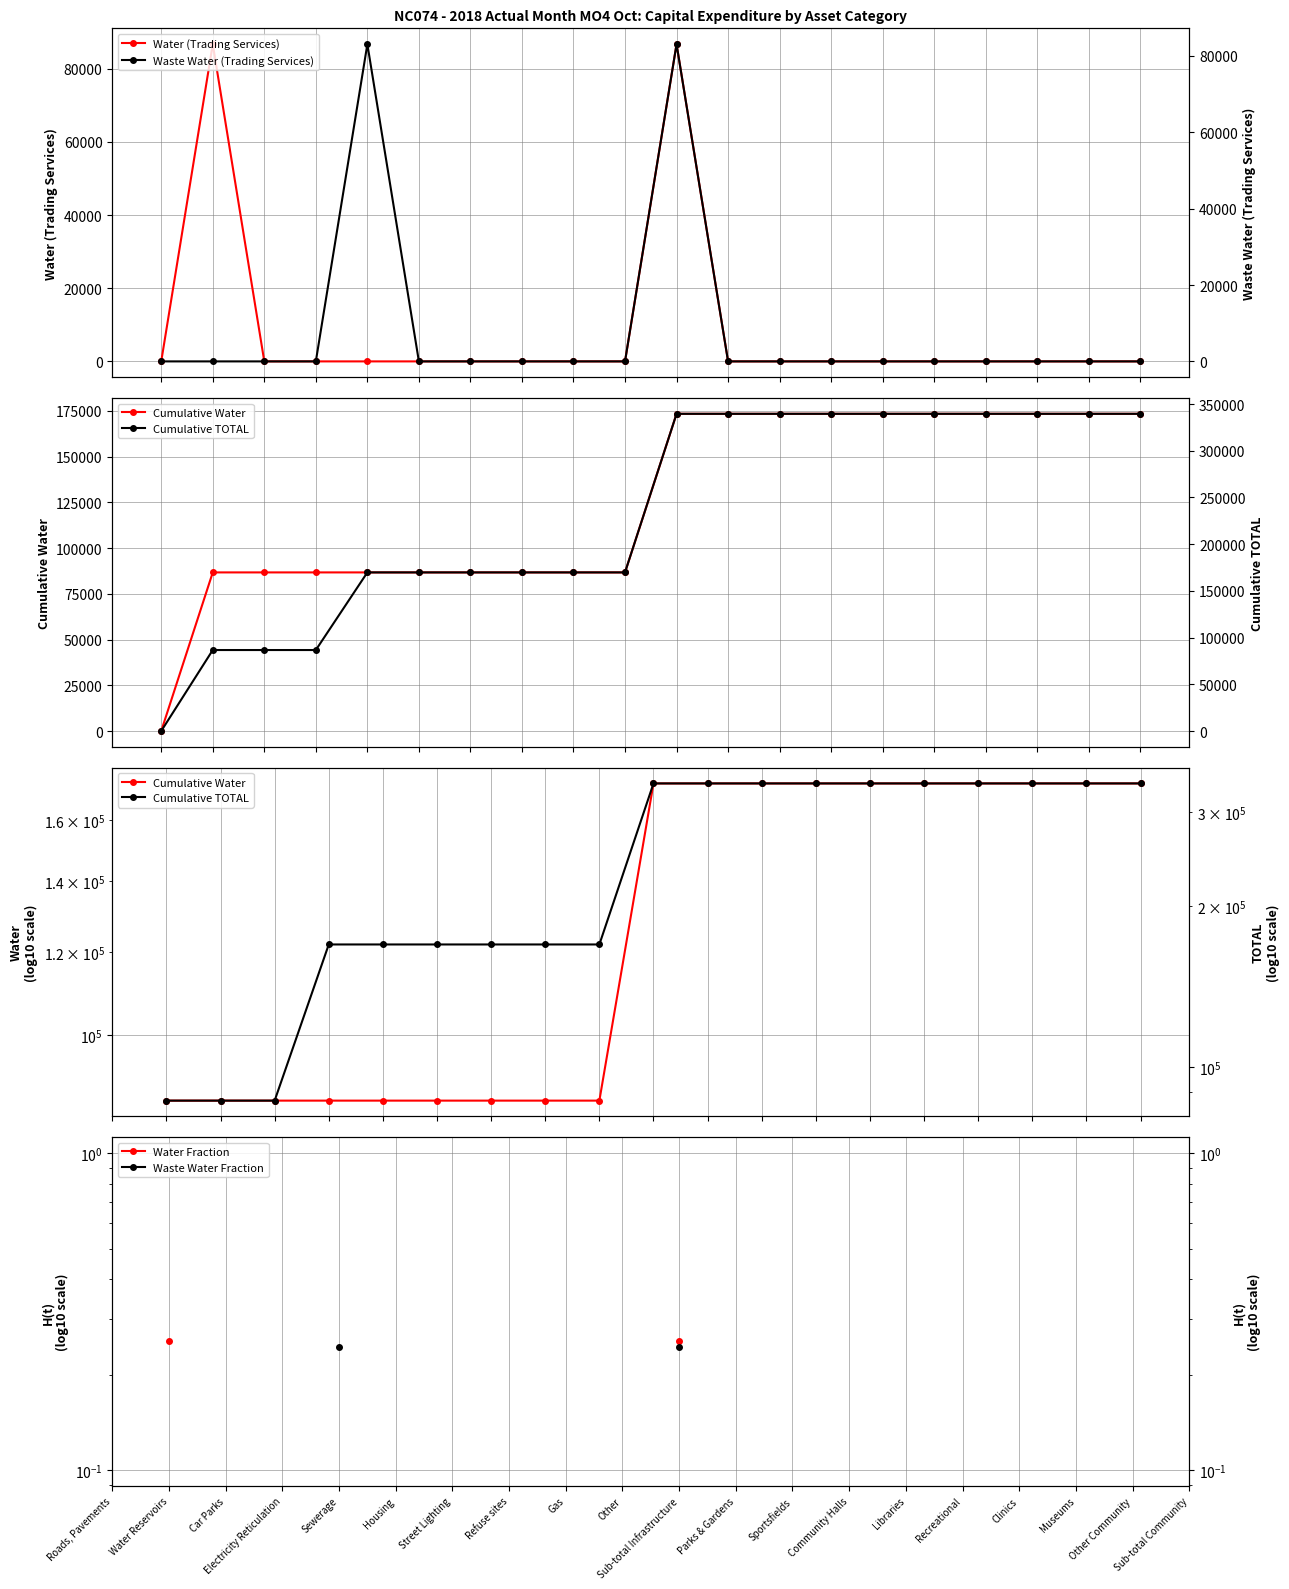

Is this an area chart (filled region under the line)?

No